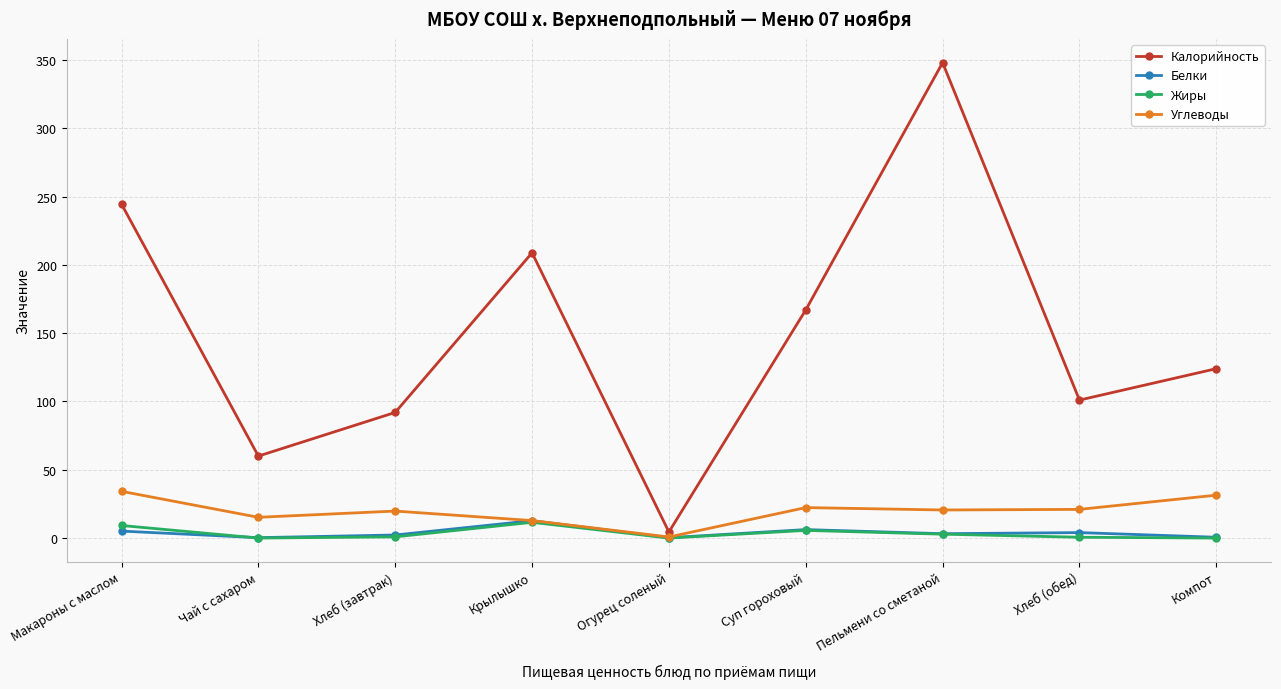

In Жиры, how many points are lower than both neighbors (excluding endpoints)?

2